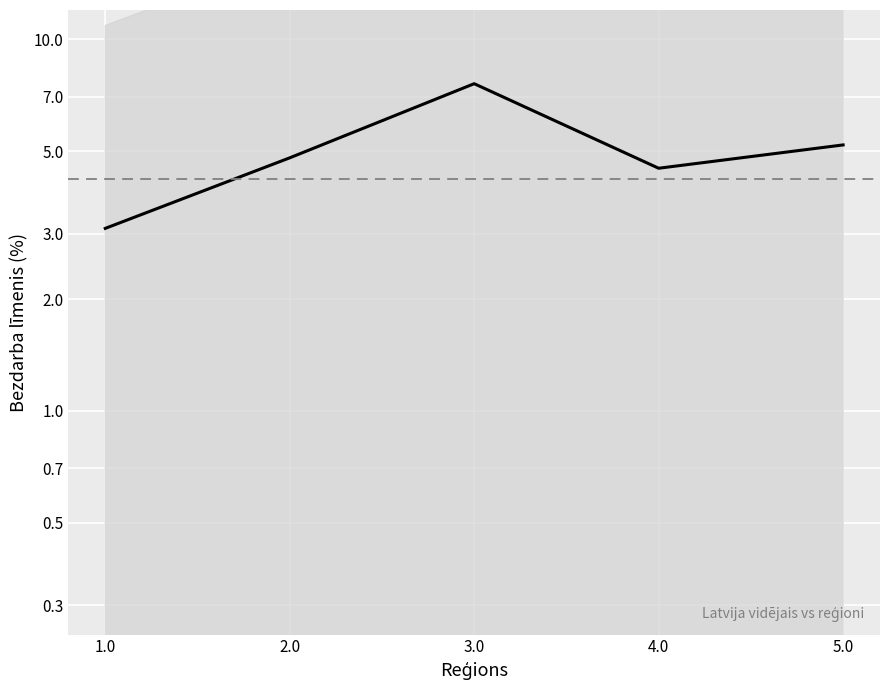

How many lines are shown in the chart?

1